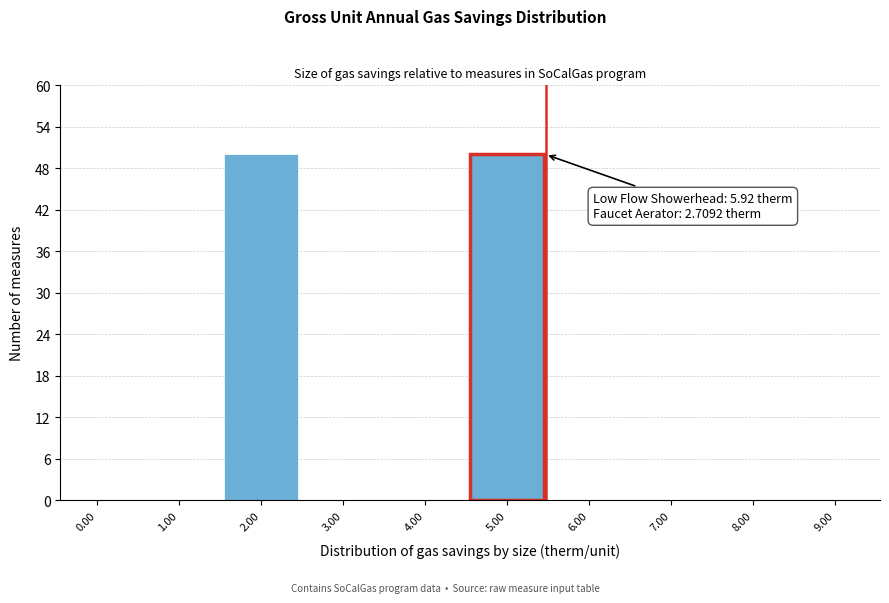

Reading left to right, what are all the values shown in this chart?

0.00=0	1.00=0	2.00=50	3.00=0	4.00=0	5.00=50	6.00=0	7.00=0	8.00=0	9.00=0